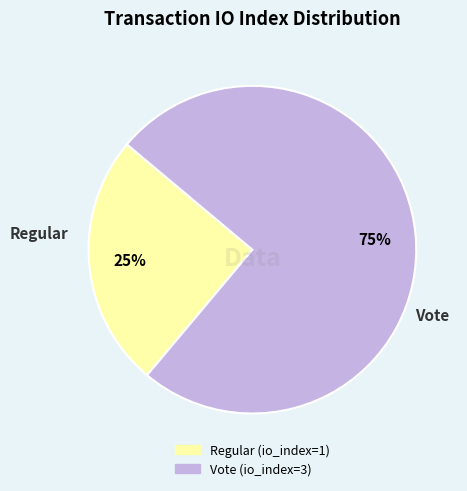

Which slice is the largest?

Vote